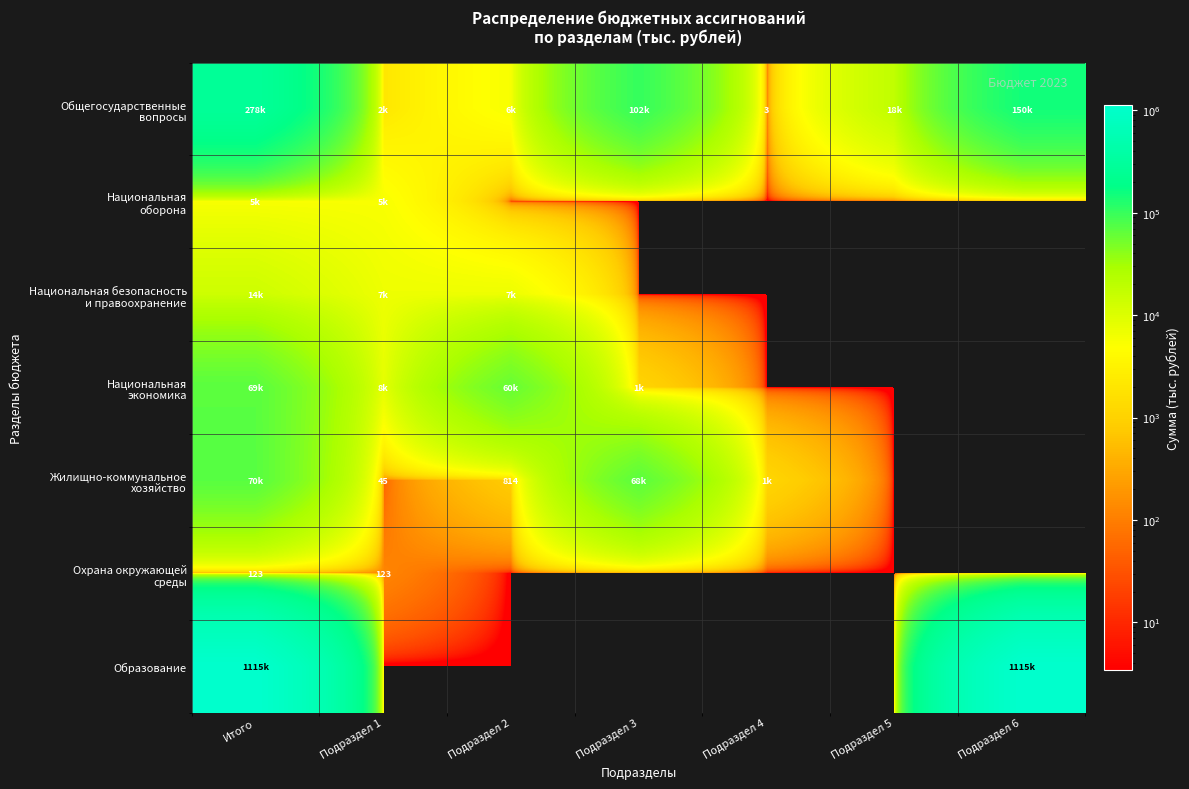

At which category is the sum across all series the highest?

Итого